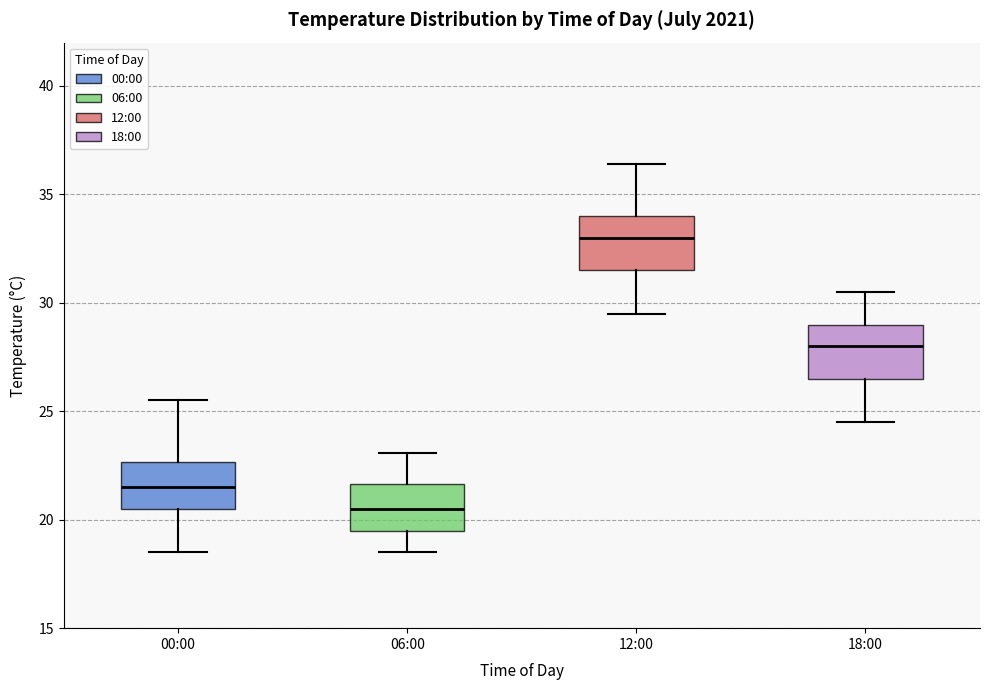

Reading left to right, transcribe this box plot: for each box, give where its median line is, the range the box spans, and where its two whiskers end, as read against the y-axis. The values are not printed on the chart, so give them approximately, as read against the axis.

00:00: median 21.5, box 20.5 to 22.5, whiskers 18.5 to 25.5
06:00: median 20.5, box 19.5 to 21.5, whiskers 18.5 to 23.0
12:00: median 33.0, box 31.5 to 34.0, whiskers 29.5 to 36.5
18:00: median 28.0, box 26.5 to 29.0, whiskers 24.5 to 30.5